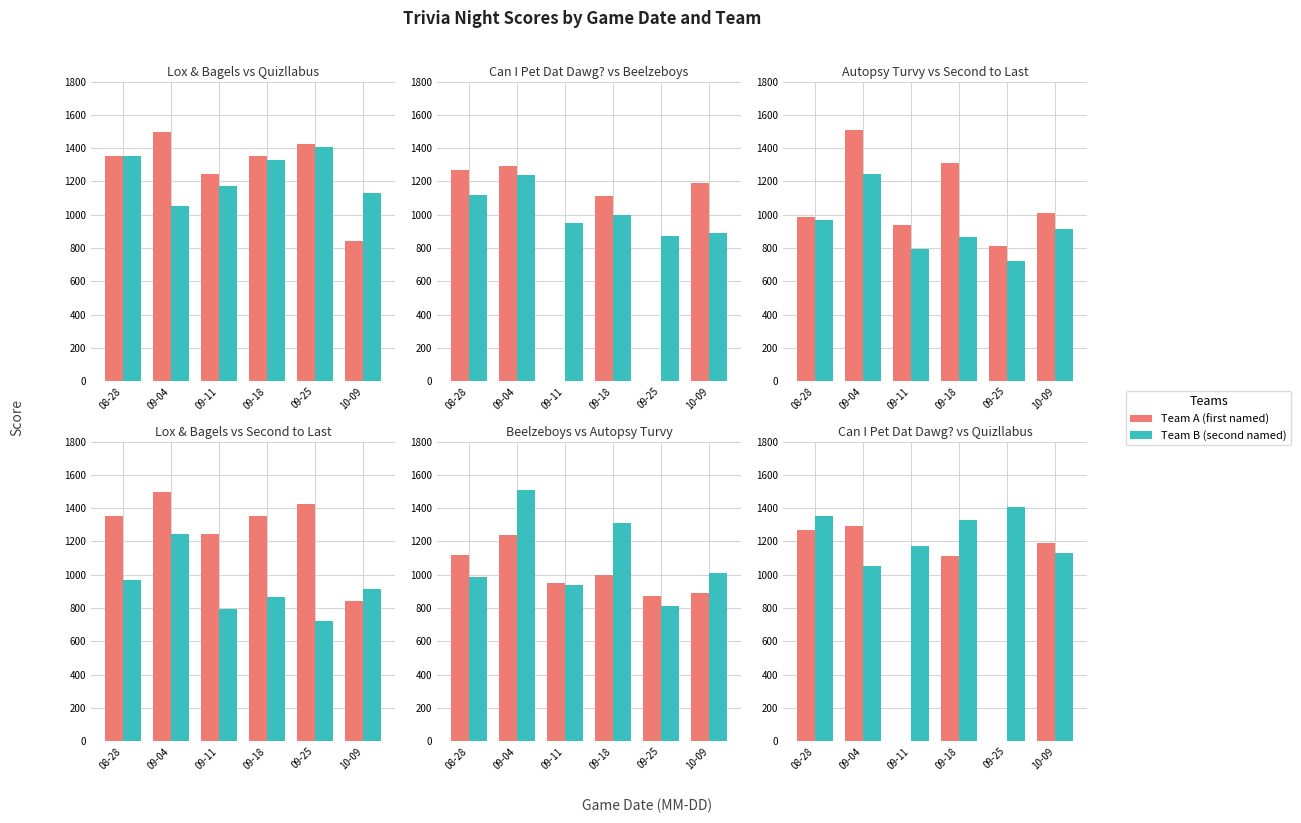

Rank the series at 09-25 from highest to lowest value.

Lox and Bagels, It's on the Quizllabus, Beelzeboys, Autopsy Turvy, Second to Last, Can I Pet Dat Dawg?